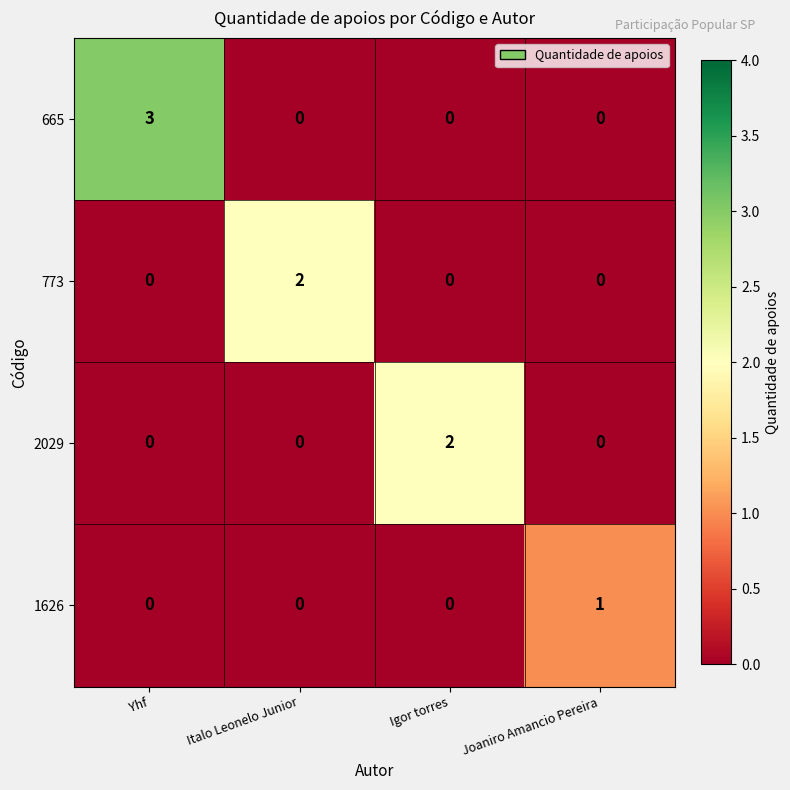

At how many categories does at least one series exceed 0?

4